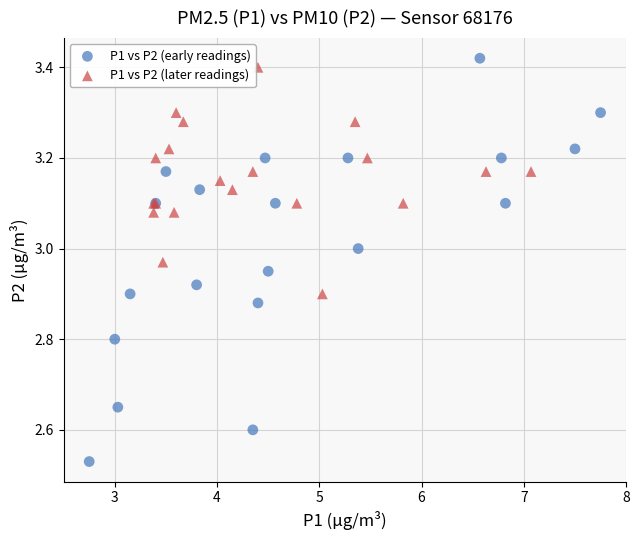

Which series reaches the maximum Y coordinate?

P1 vs P2 (early readings)